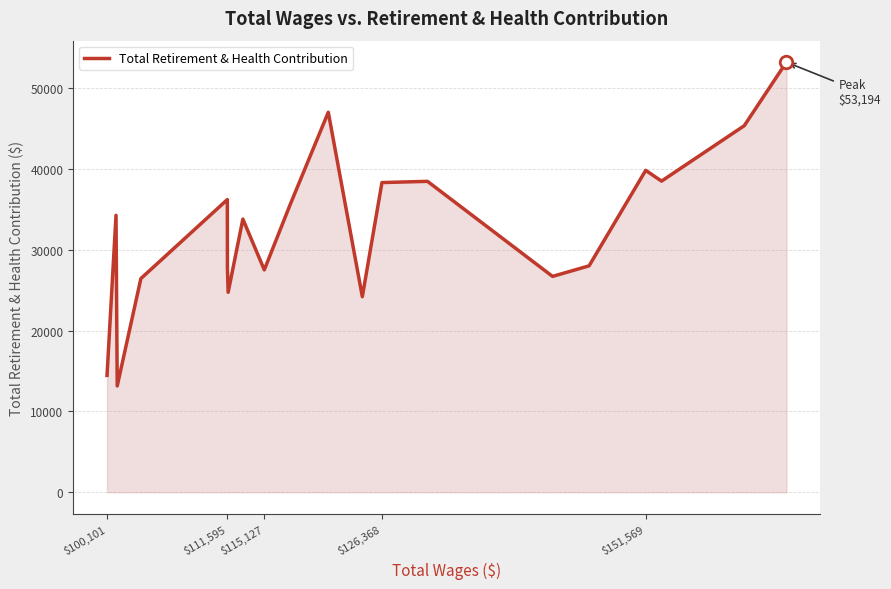

What is the maximum value shown in the chart?

53194